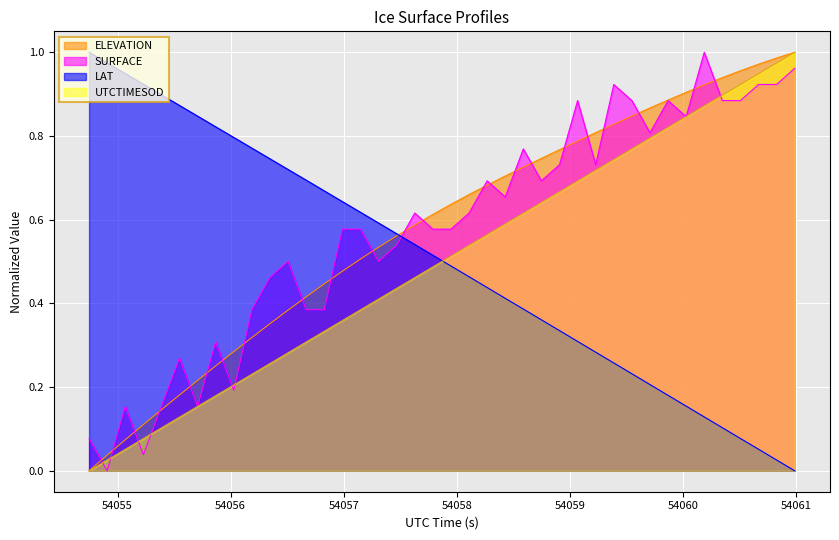

After their last crossing, which series has the higher values: SURFACE or LAT?

SURFACE